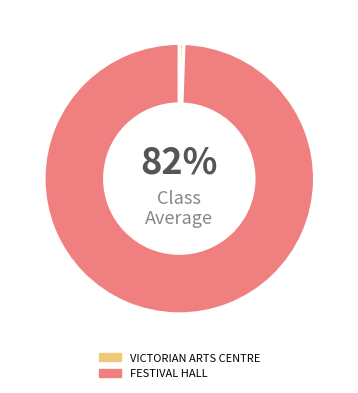

Combined, do VICTORIAN ARTS CENTRE and FESTIVAL HALL account for over 50%?

Yes